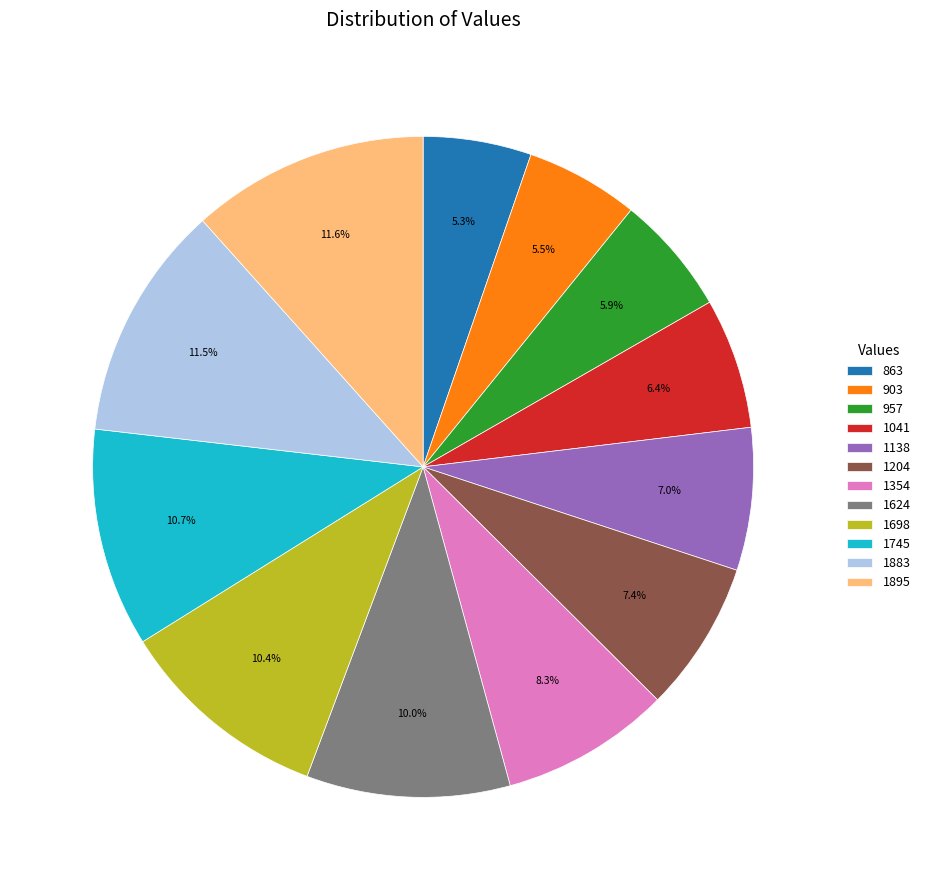

To the nearest percent, what is the combined percentage of 1041 and 1204?

14%